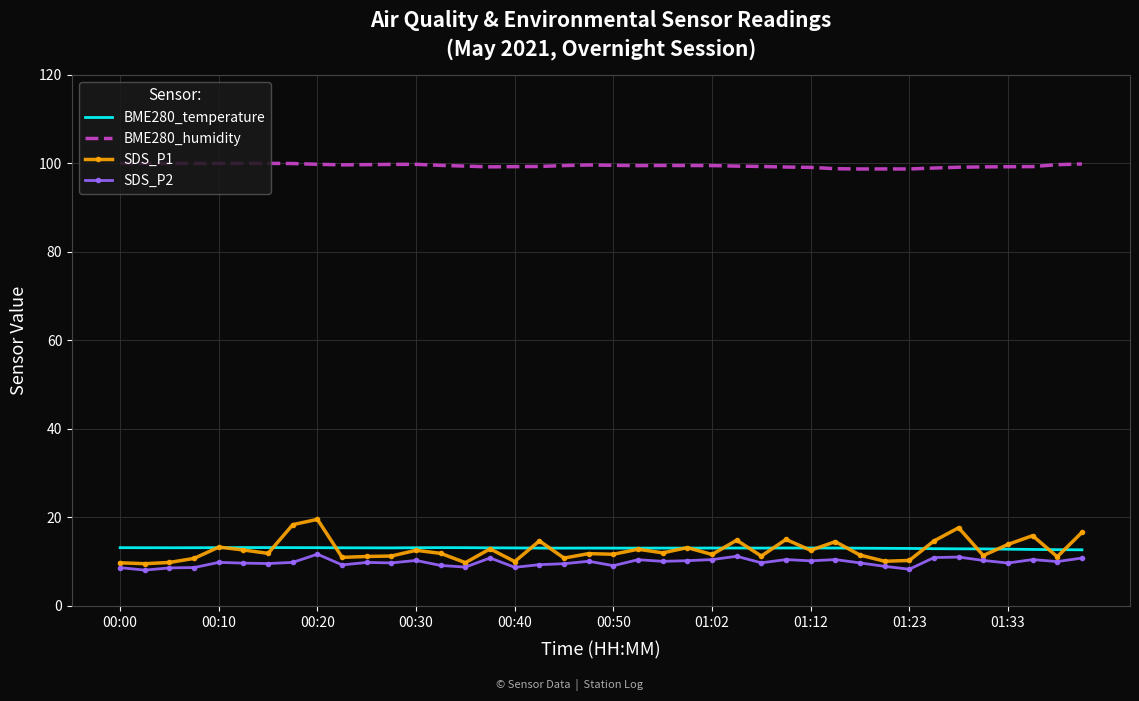

What is the lowest value of the SDS_P1 series?

9.6